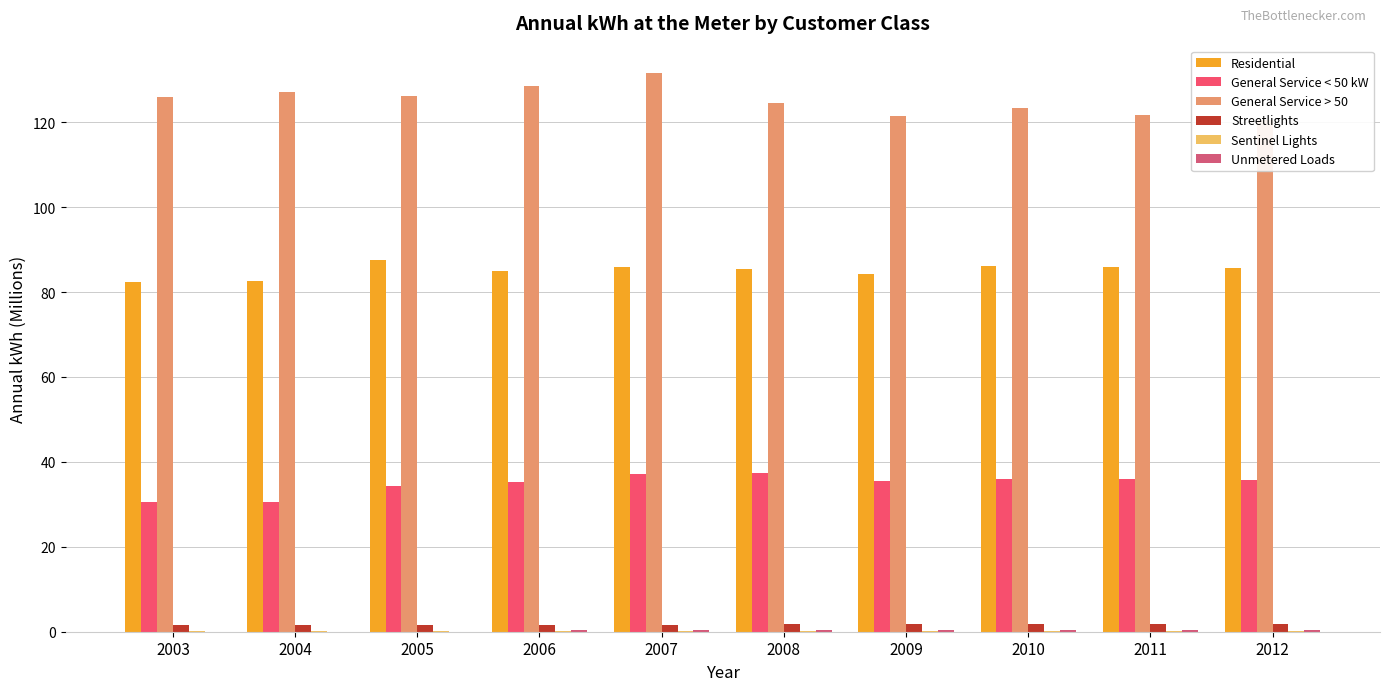

Between 2003 and 2010, which is larger?

2010